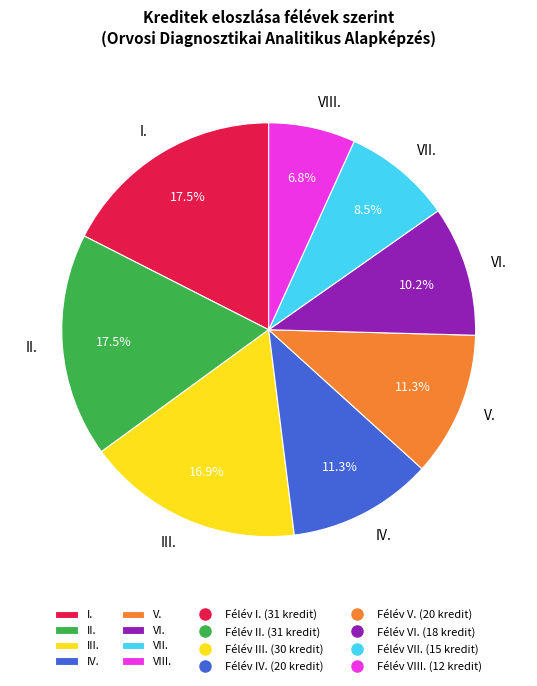

What portion of the pie excludes V.?

88.7%